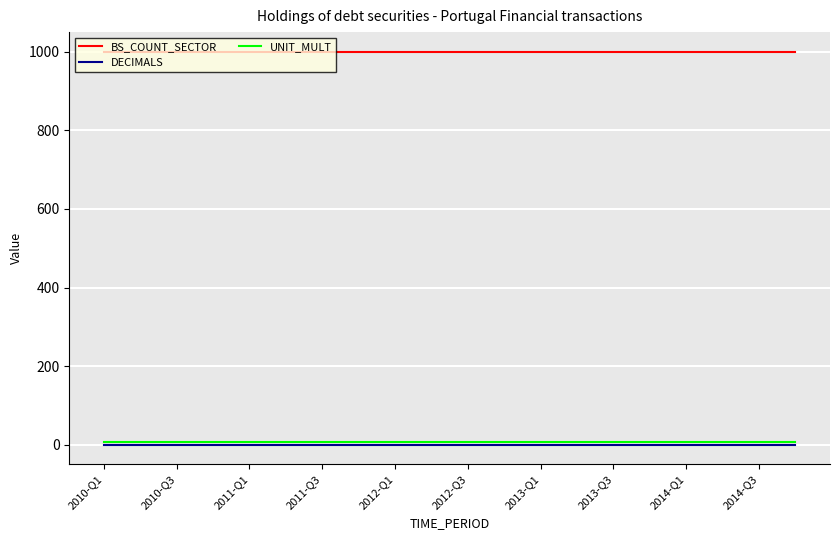

True or false: DECIMALS and BS_COUNT_SECTOR cross at least once.

False